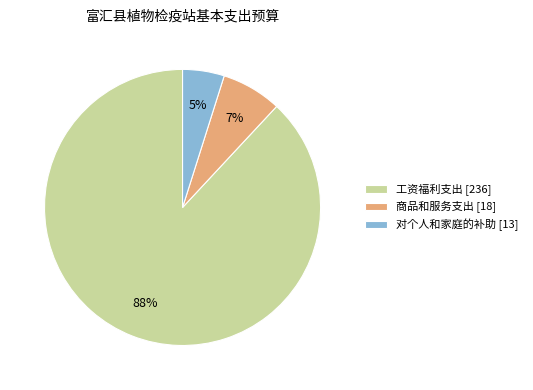

Do 对个人和家庭的补助 [13] and 工资福利支出 [236] together represent more than half of the pie?

Yes